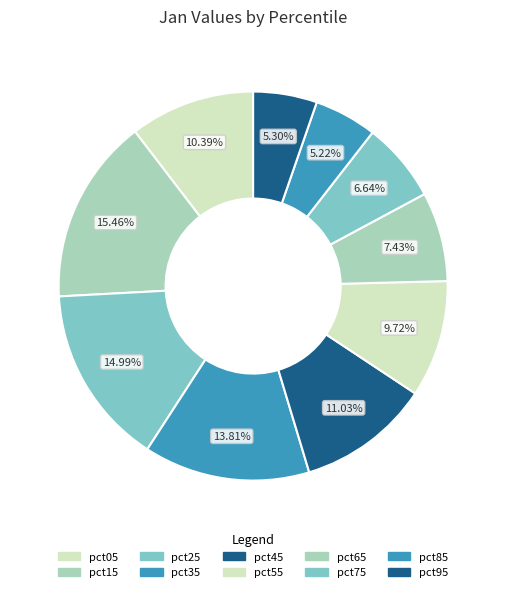

The pct55 slice represents 10% of the pie. True or false?

True